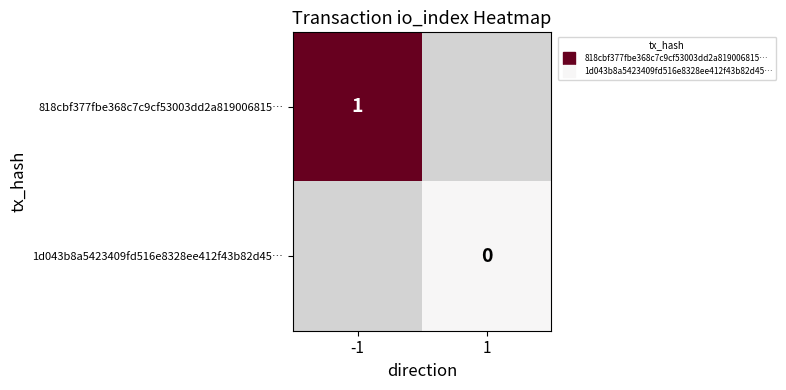

Rank the series by their average value, from highest to lowest.

818cbf377fbe368c7c9cf53003dd2a819006815…, 1d043b8a5423409fd516e8328ee412f43b82d45…